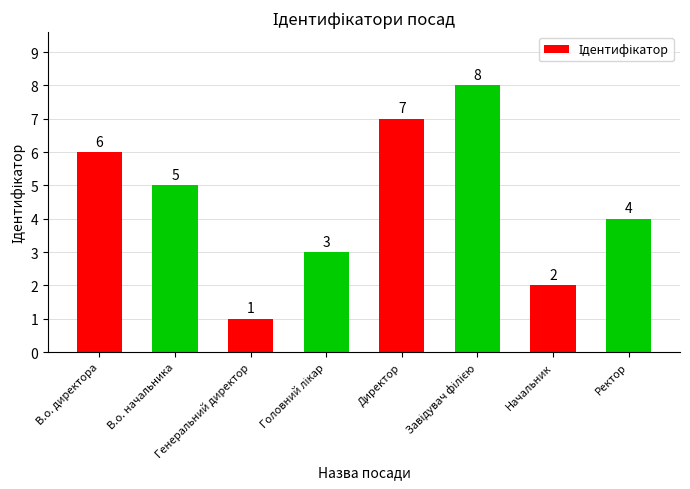

What is the difference between the maximum and minimum values?

7